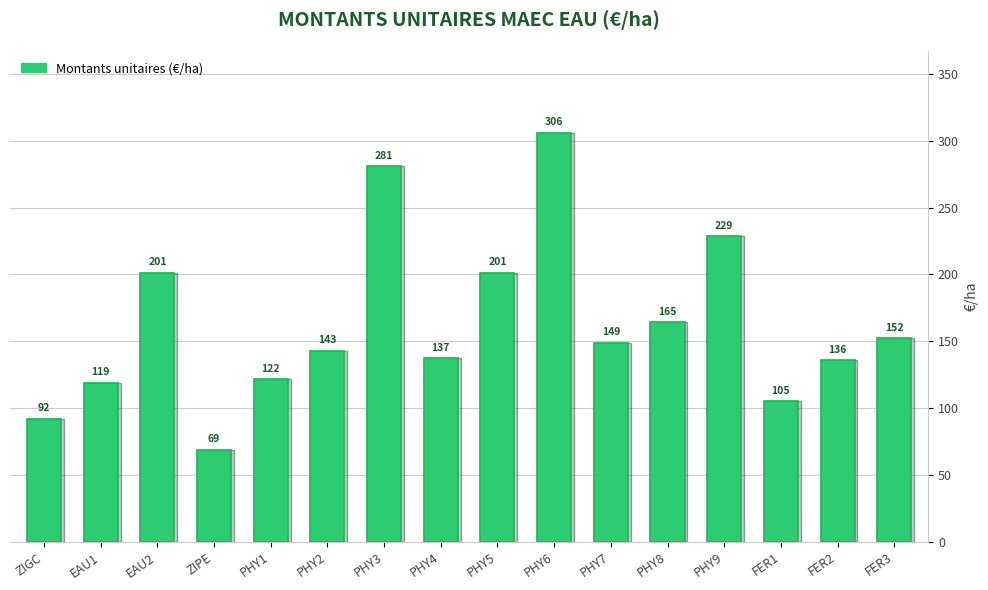

What is the difference between the maximum and minimum values?

237.1